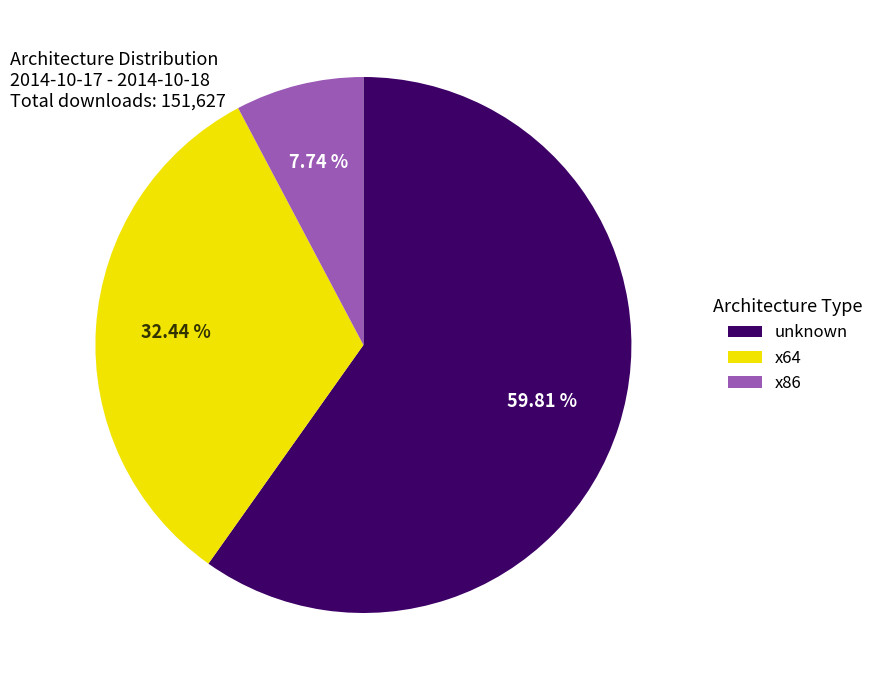

Is there any slice that represents more than half of the pie?

Yes